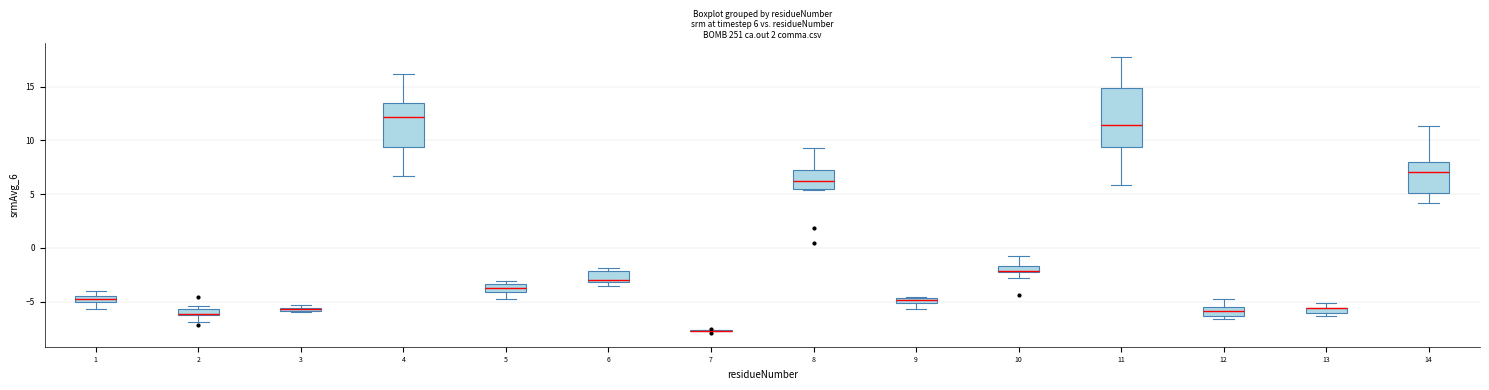

Comparing the boxes themselves (not the whiskers), which one is the tallest?

11